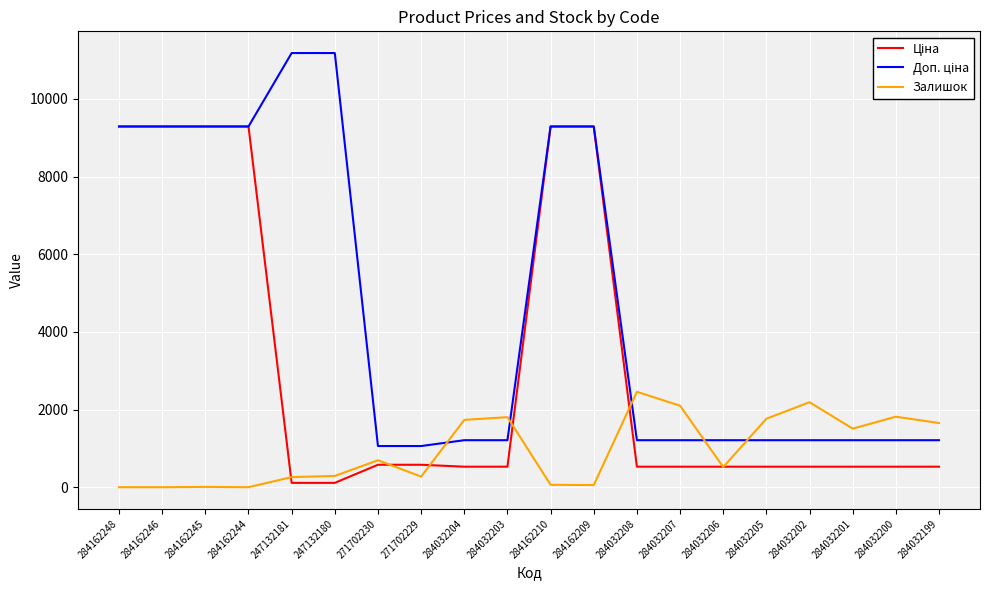

Which category has the highest value in the Залишок series?

284032208